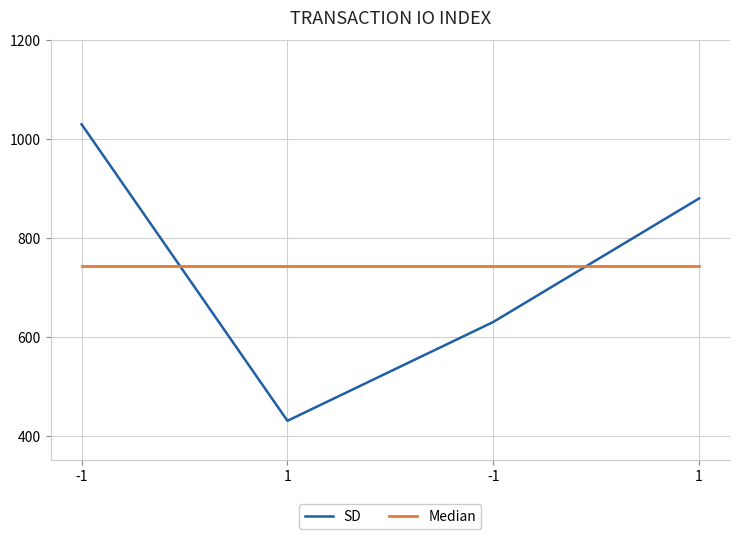

How many lines are shown in the chart?

2